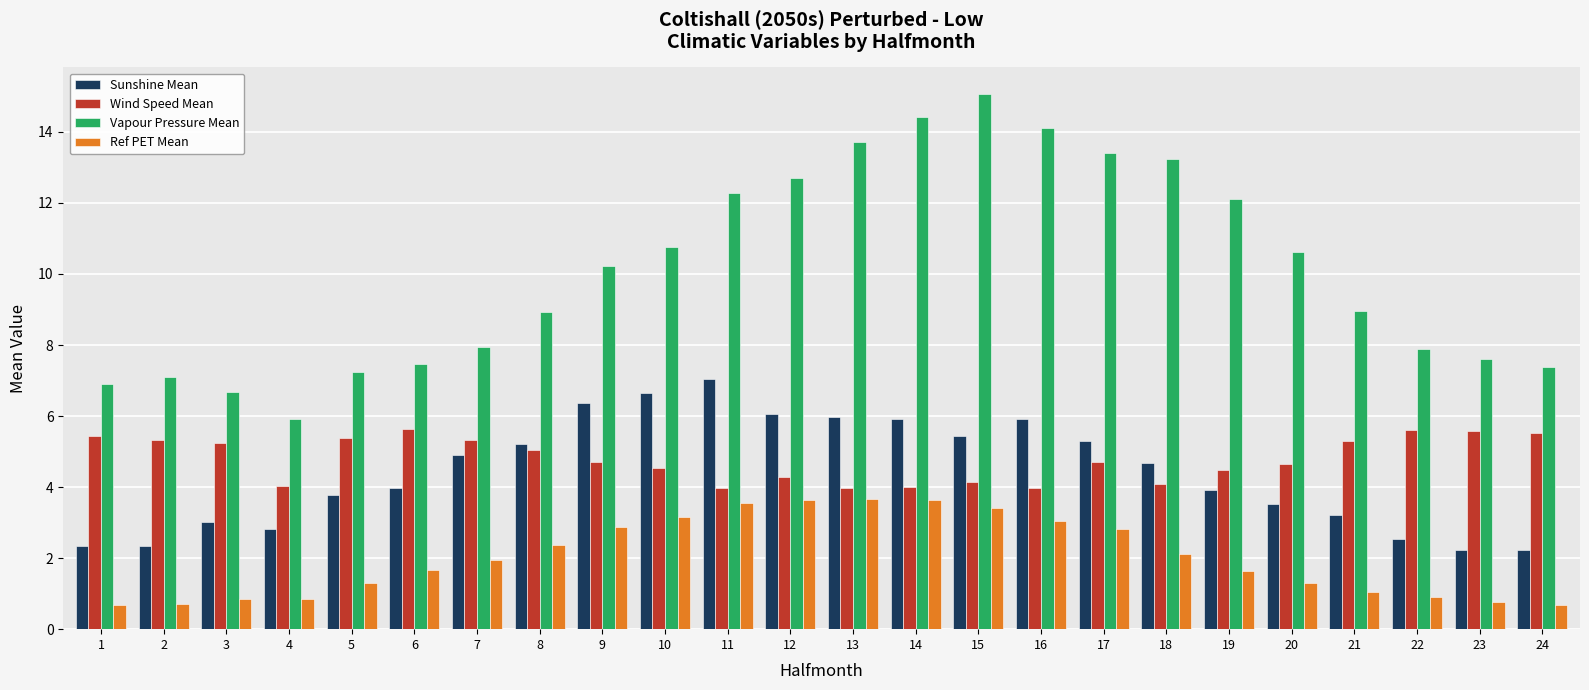

What are all the series names shown in the legend?

Sunshine Mean, Wind Speed Mean, Vapour Pressure Mean, Ref PET Mean